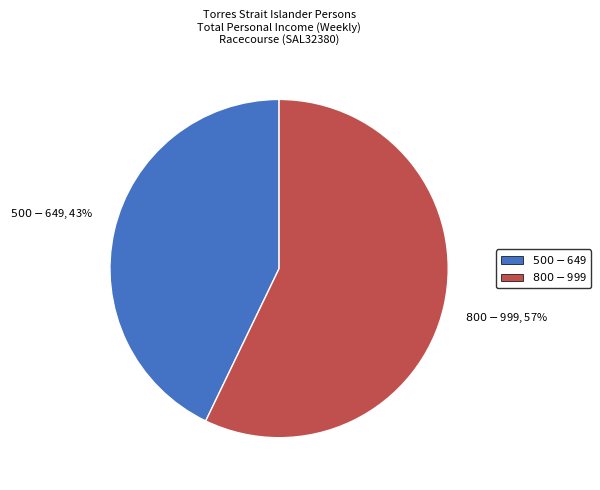

The $500-$649 slice represents 57% of the pie. True or false?

False